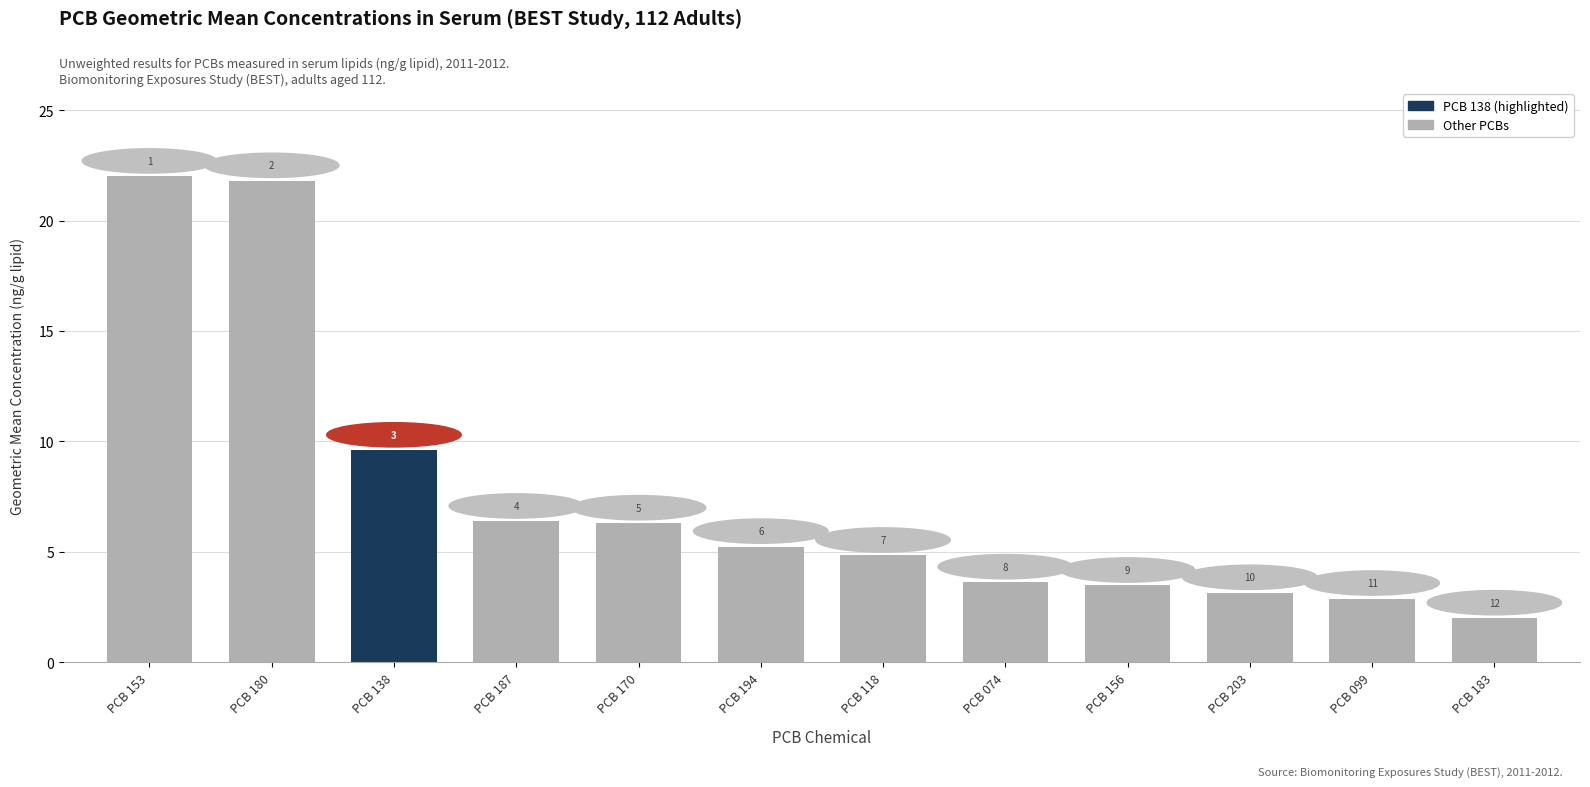

How many bars are there in total?

12